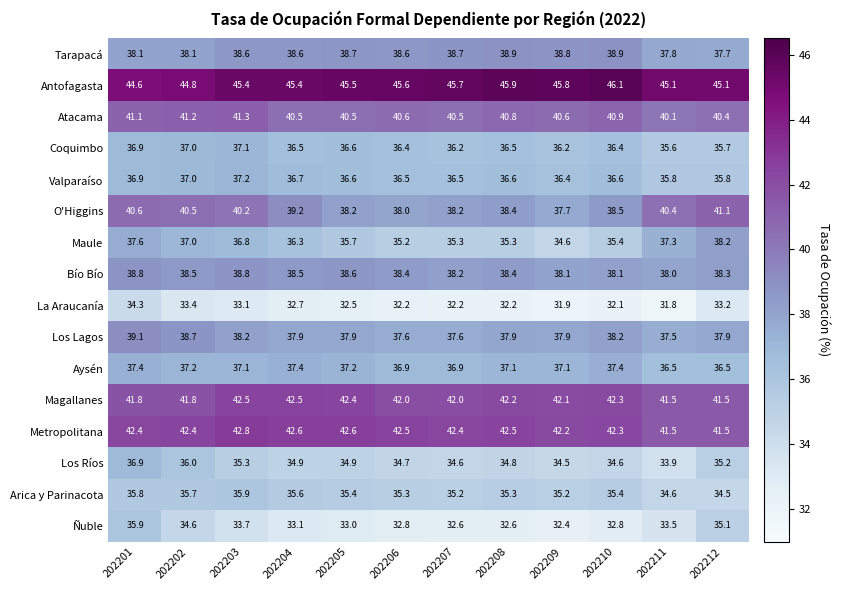

Which label corresponds to the largest value in the chart?

202210